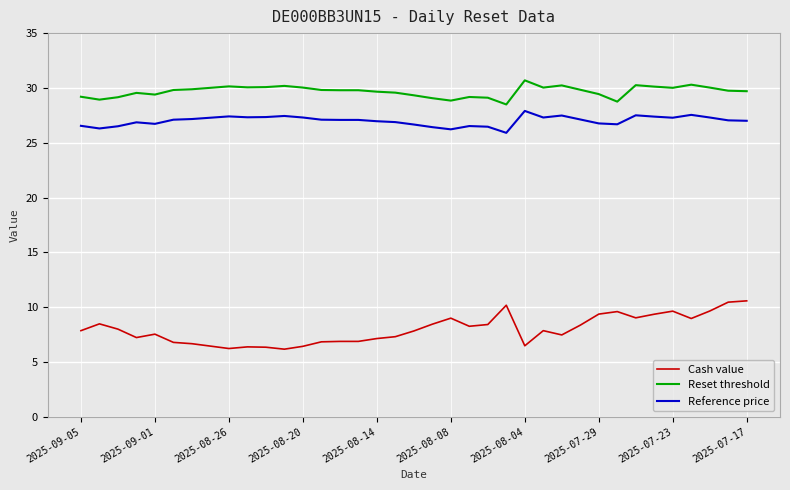

Rank the series by their maximum value, from lowest to highest.

Cash value, Reference price, Reset threshold